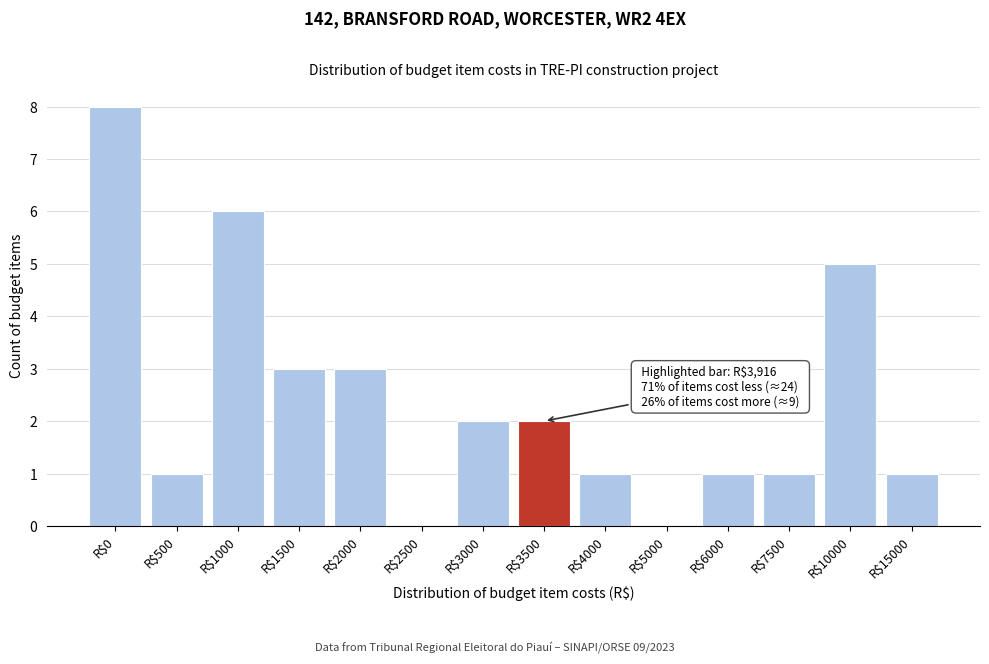

The value at R$4000 is 1. True or false?

True